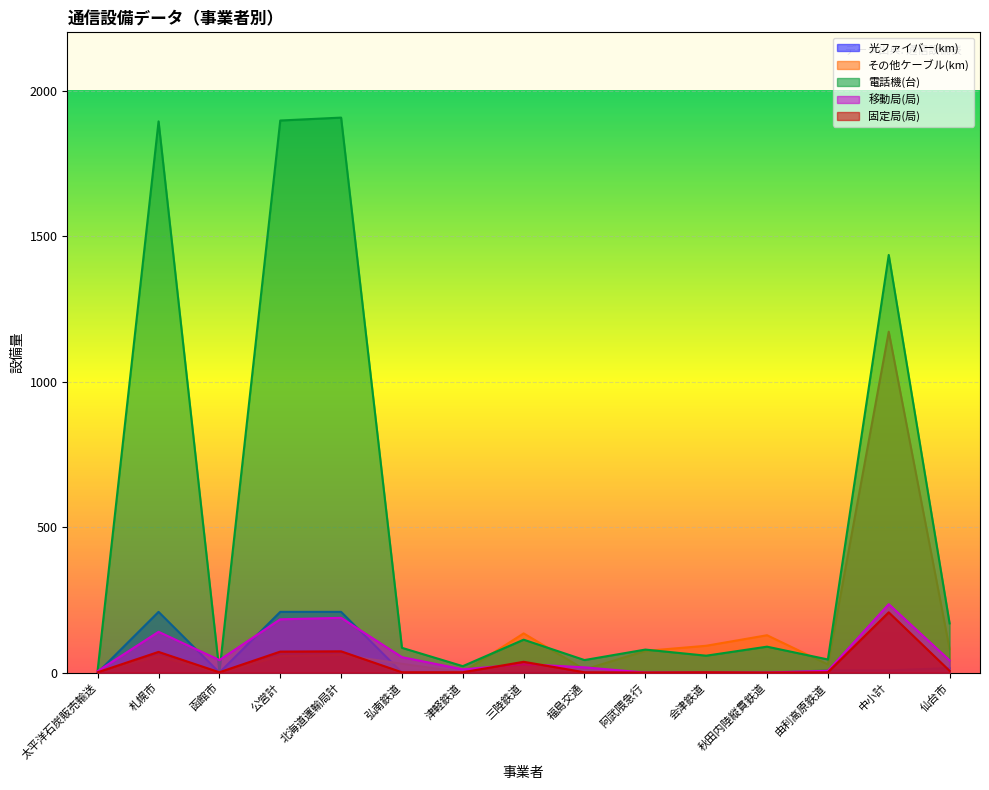

Reading right to left, list all the values displayed in this chart.

光ファイバー(km): 仙台市=15.5	中小計=7.4	由利高原鉄道=7.4	秋田内陸縦貫鉄道=0.0	会津鉄道=0.0	阿武隈急行=0.0	福島交通=0.0	三陸鉄道=0.0	津軽鉄道=0.0	弘南鉄道=0.0	北海道運輸局計=208.6	公営計=208.6	函館市=0.0	札幌市=208.6	太平洋石炭販売輸送=0.0
その他ケーブル(km): 仙台市=80.8	中小計=1171.4	由利高原鉄道=27.8	秋田内陸縦貫鉄道=128.3	会津鉄道=92.1	阿武隈急行=74.4	福島交通=10.6	三陸鉄道=134.6	津軽鉄道=1.0	弘南鉄道=30.3	北海道運輸局計=60.6	公営計=56.4	函館市=0.2	札幌市=56.2	太平洋石炭販売輸送=4.2
電話機(台): 仙台市=169.0	中小計=1435.0	由利高原鉄道=45.0	秋田内陸縦貫鉄道=89.0	会津鉄道=58.0	阿武隈急行=79.0	福島交通=43.0	三陸鉄道=113.0	津軽鉄道=22.0	弘南鉄道=85.0	北海道運輸局計=1907.0	公営計=1897.0	函館市=3.0	札幌市=1894.0	太平洋石炭販売輸送=10.0
移動局(局): 仙台市=42.0	中小計=235.0	由利高原鉄道=6.0	秋田内陸縦貫鉄道=0.0	会津鉄道=0.0	阿武隈急行=0.0	福島交通=18.0	三陸鉄道=29.0	津軽鉄道=11.0	弘南鉄道=53.0	北海道運輸局計=188.0	公営計=183.0	函館市=43.0	札幌市=140.0	太平洋石炭販売輸送=5.0
固定局(局): 仙台市=6.0	中小計=207.0	由利高原鉄道=1.0	秋田内陸縦貫鉄道=0.0	会津鉄道=1.0	阿武隈急行=0.0	福島交通=1.0	三陸鉄道=37.0	津軽鉄道=1.0	弘南鉄道=1.0	北海道運輸局計=73.0	公営計=72.0	函館市=1.0	札幌市=71.0	太平洋石炭販売輸送=1.0